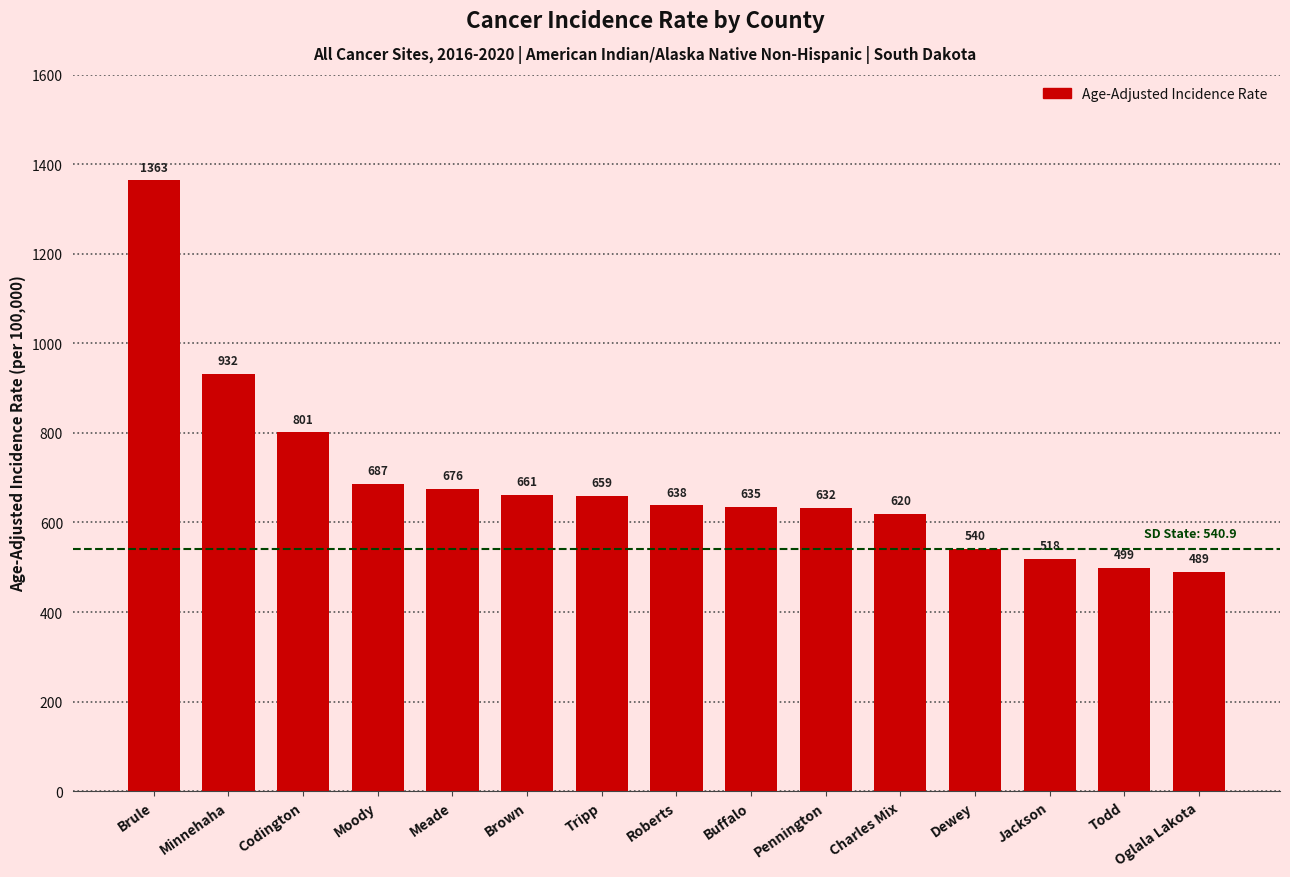

What is the maximum value shown in the chart?

1363.4